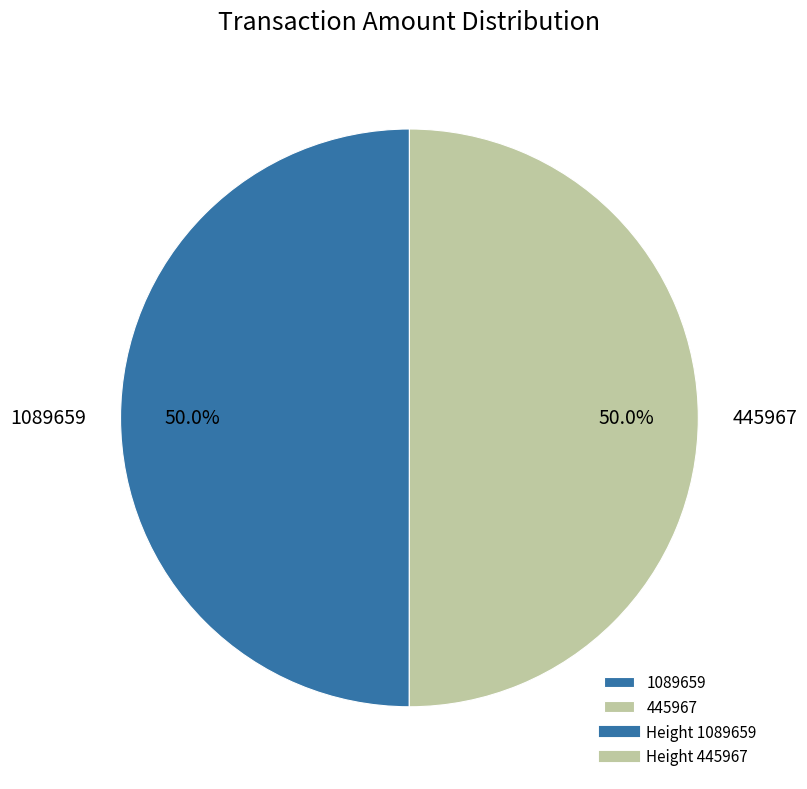

What percentage is the 1089659 slice, to the nearest percent?

50%